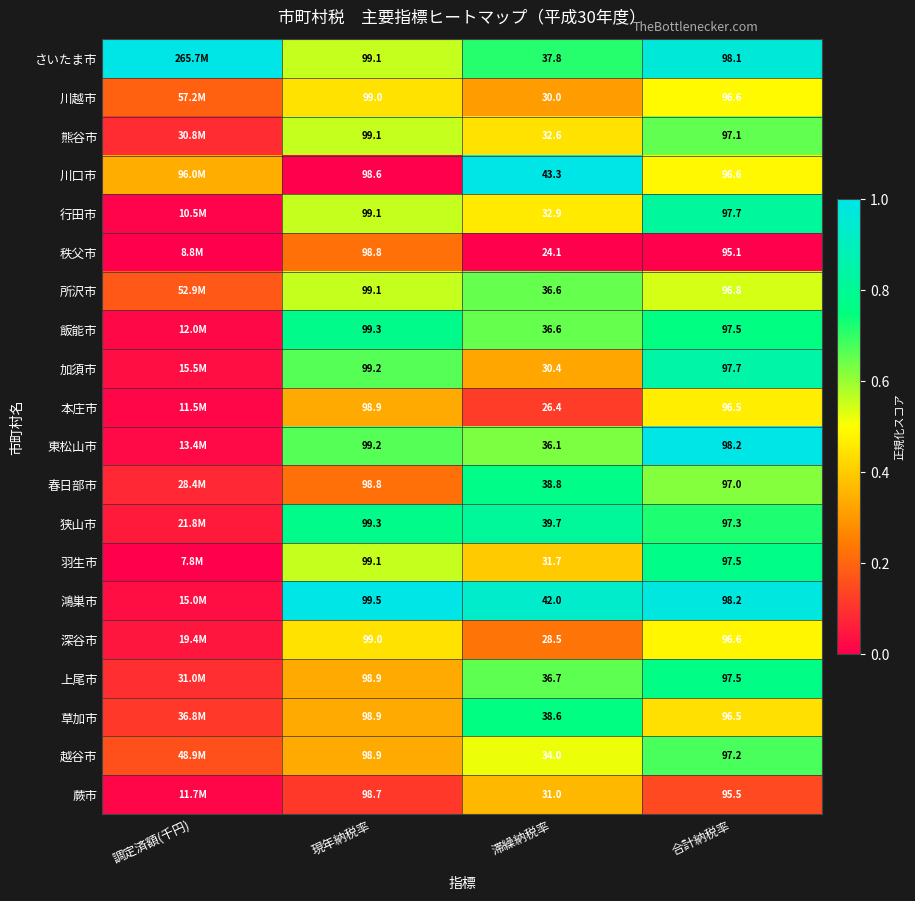

Between 滞繰納税率 and 合計納税率, which series saw the biggest shift?

秩父市